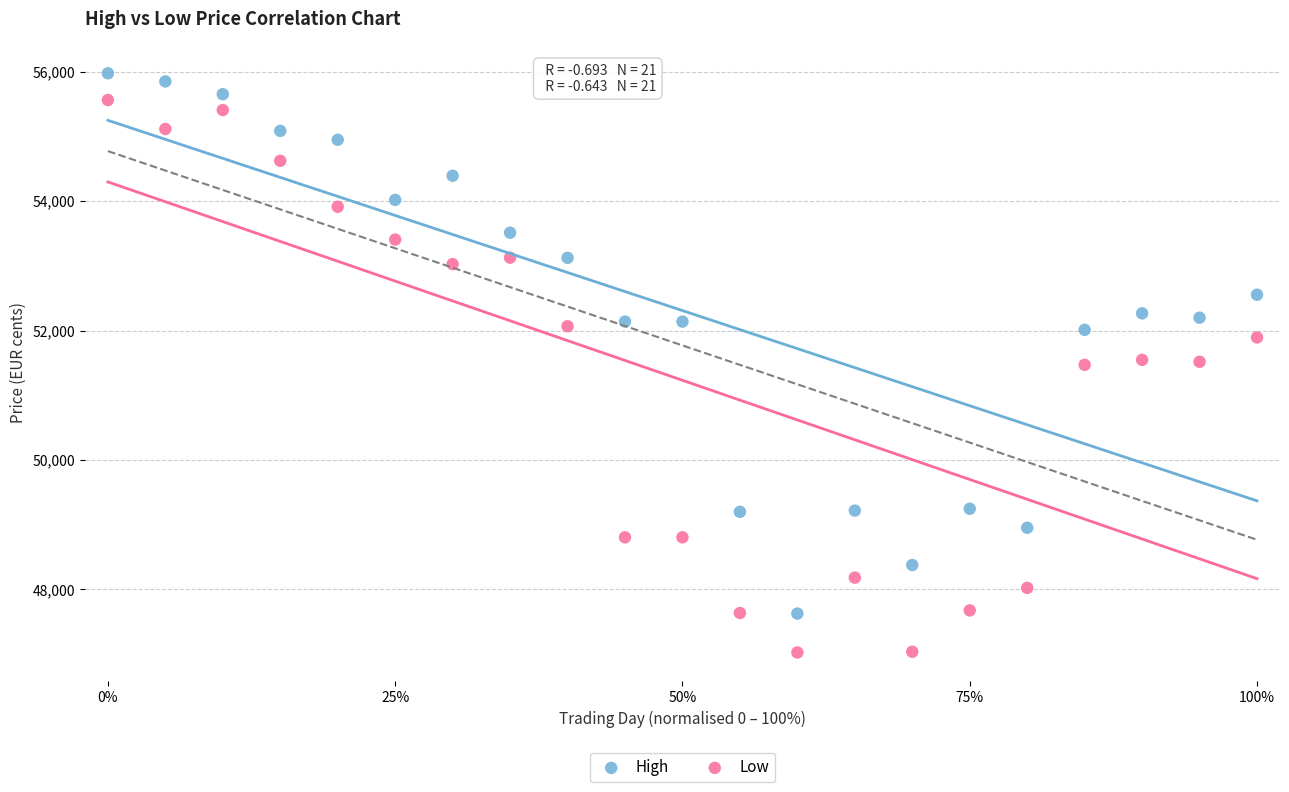

Which series reaches the maximum Y coordinate?

High